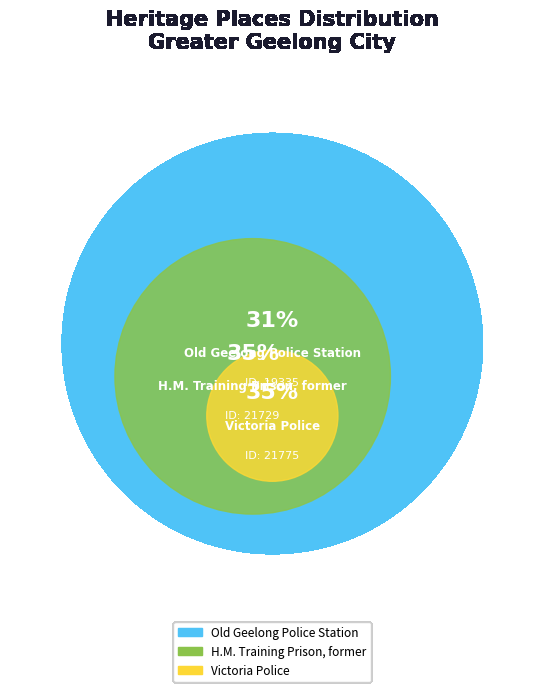

Rank the categories by value from lowest to highest.

Old Geelong Police Station, H.M. Training Prison, former, Victoria Police